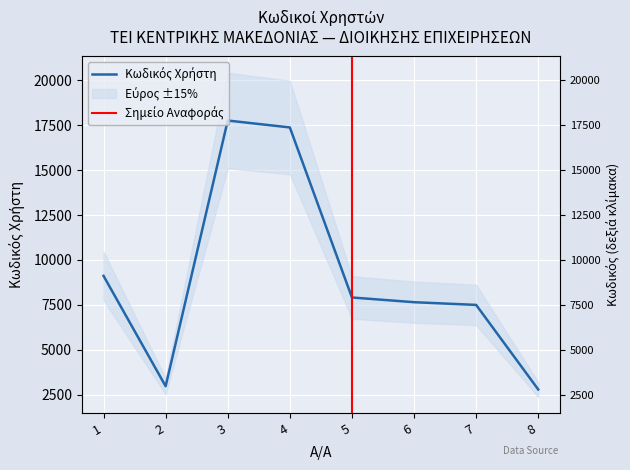

Does the chart display data point markers on the line(s)?

No